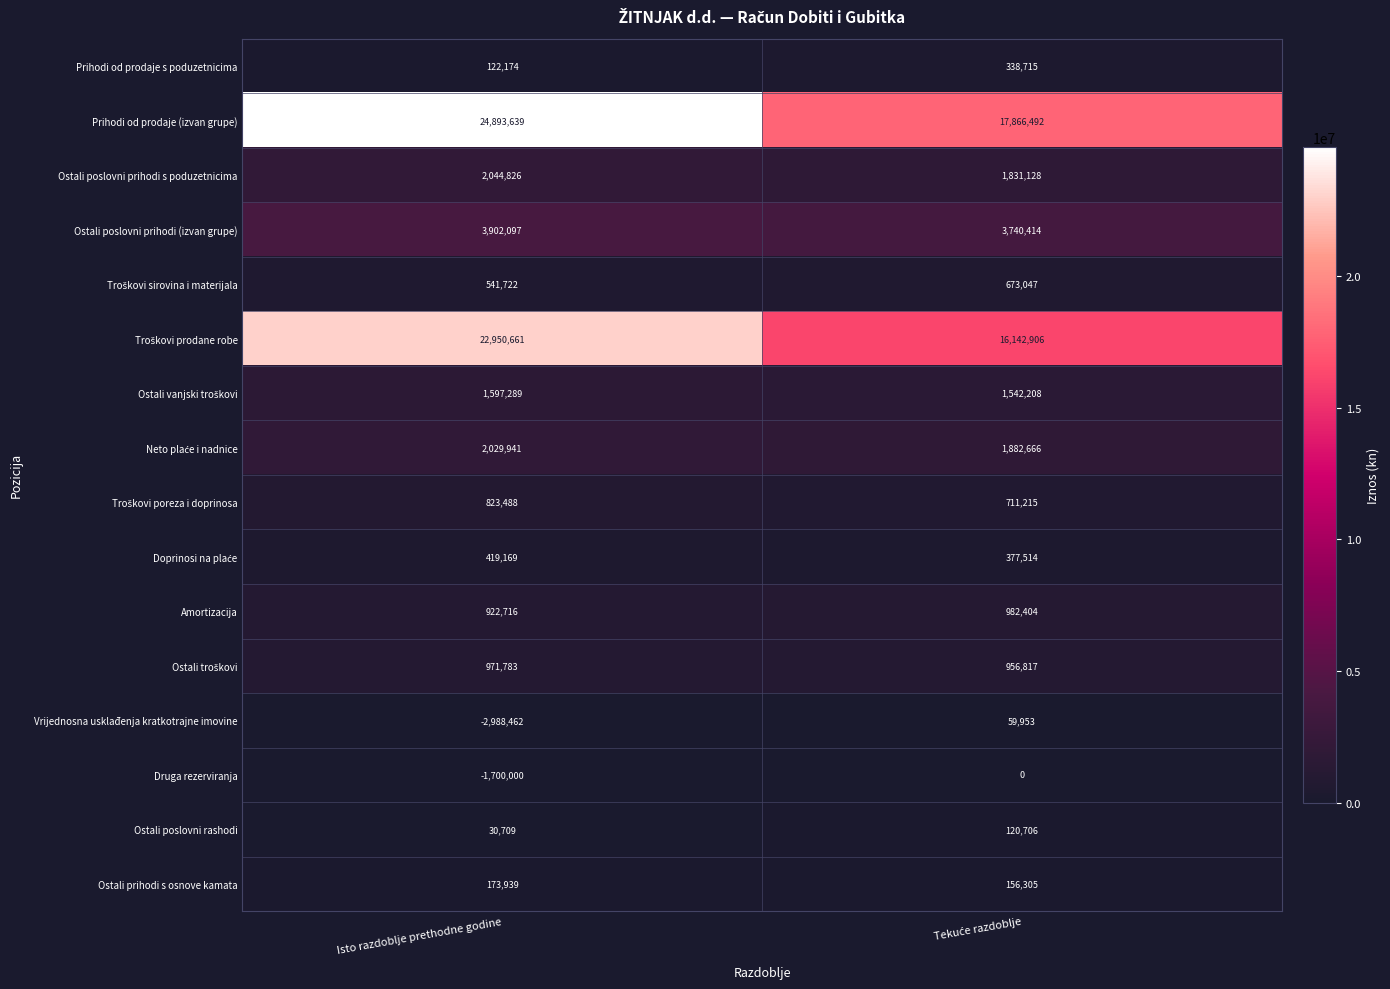

At how many categories does at least one series exceed 18174331?

1